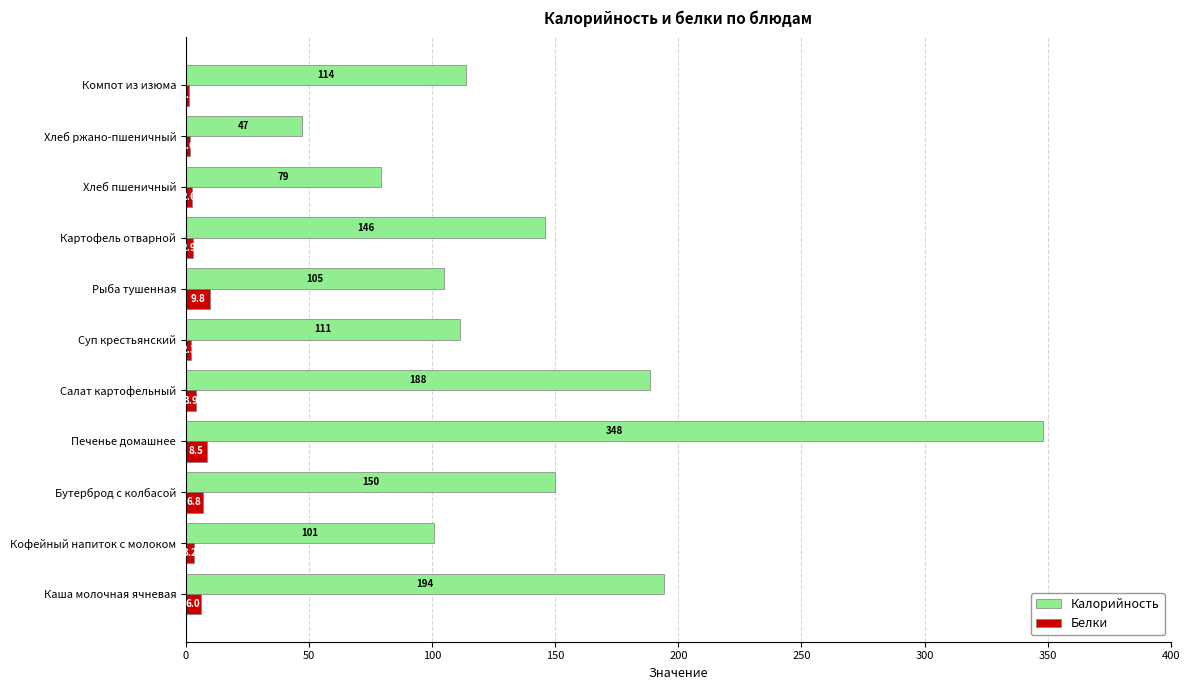

At how many categories does at least one series exceed 154?

3